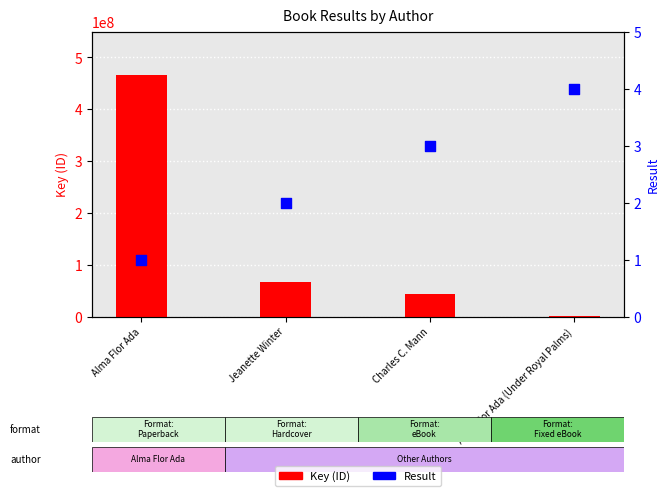

Which series has the largest total across all categories?

Key (ID)